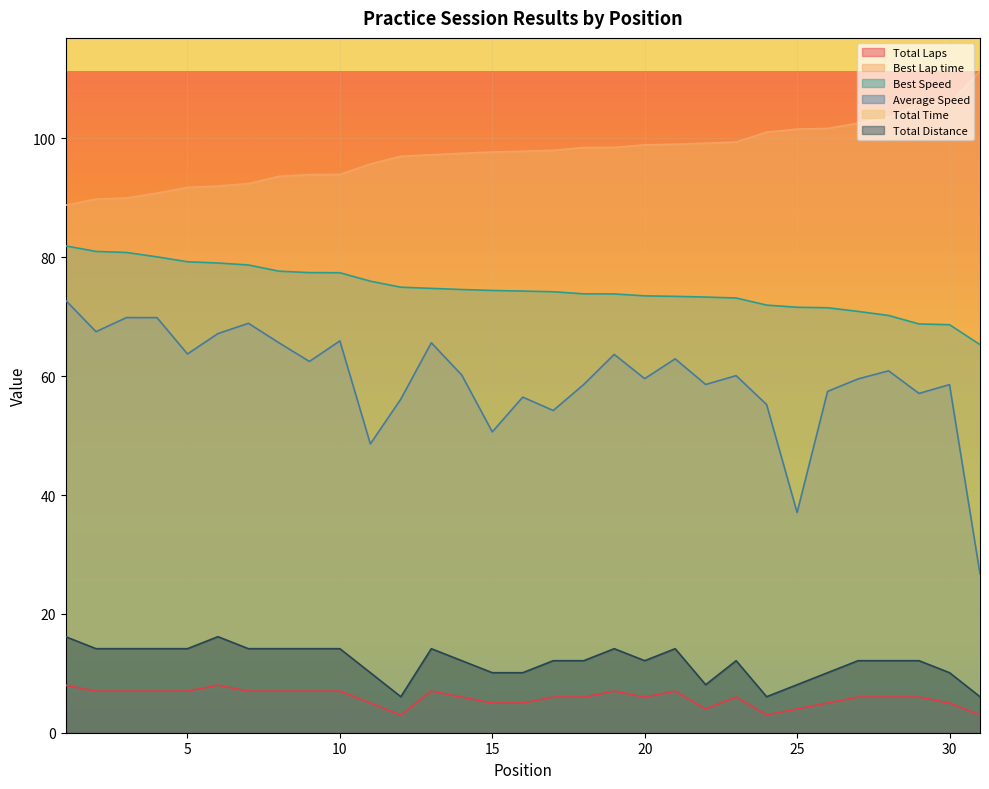

What is the sum of the Best Speed values at 1 and 19?

155.8